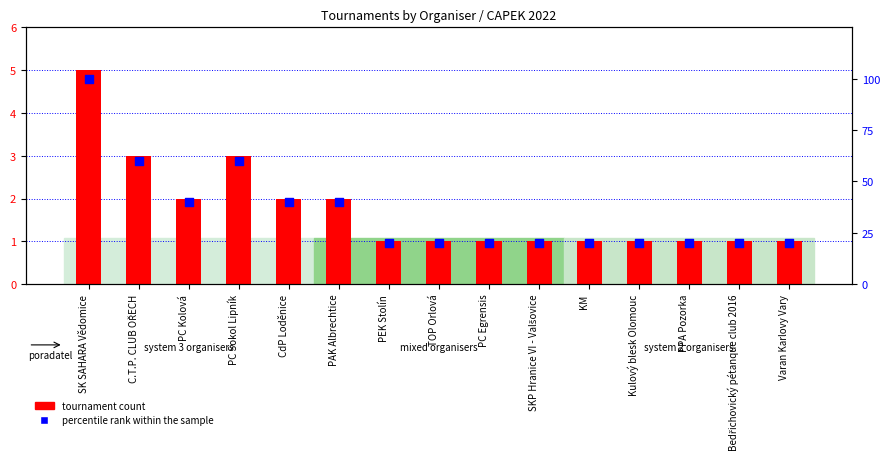

Is the value of tournament count at Varan Karlovy Vary greater than the value of percentile rank within the sample at PPA Pozorka?

No